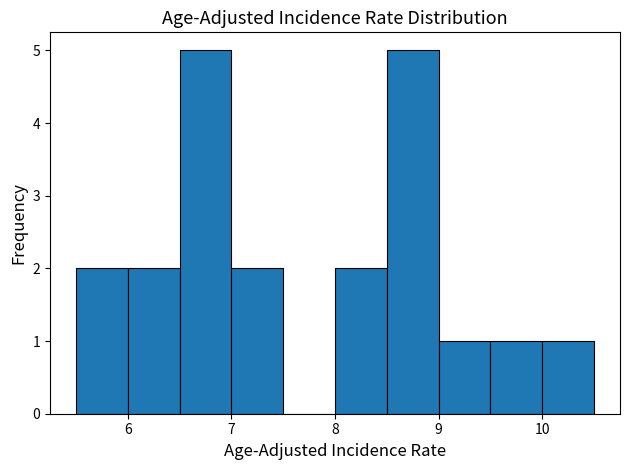

Reading left to right, transcribe this chart: for each bar, give the range it covers on the x-axis and its height. The values are not printed on the chart, so give them approximately, as read against the axis.

5.5 to 6.0: 2
6.0 to 6.5: 2
6.5 to 7.0: 5
7.0 to 7.5: 2
7.5 to 8.0: 0
8.0 to 8.5: 2
8.5 to 9.0: 5
9.0 to 9.5: 1
9.5 to 10.0: 1
10.0 to 10.5: 1